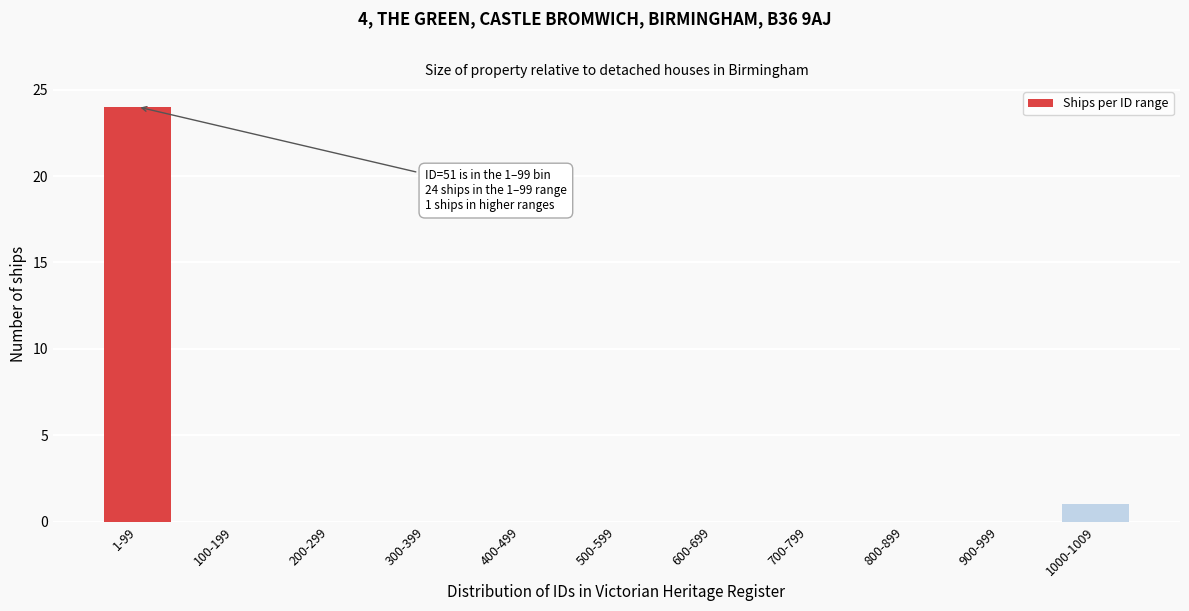

Reading left to right, what are all the values shown in this chart?

1-99=24	100-199=0	200-299=0	300-399=0	400-499=0	500-599=0	600-699=0	700-799=0	800-899=0	900-999=0	1000-1009=1